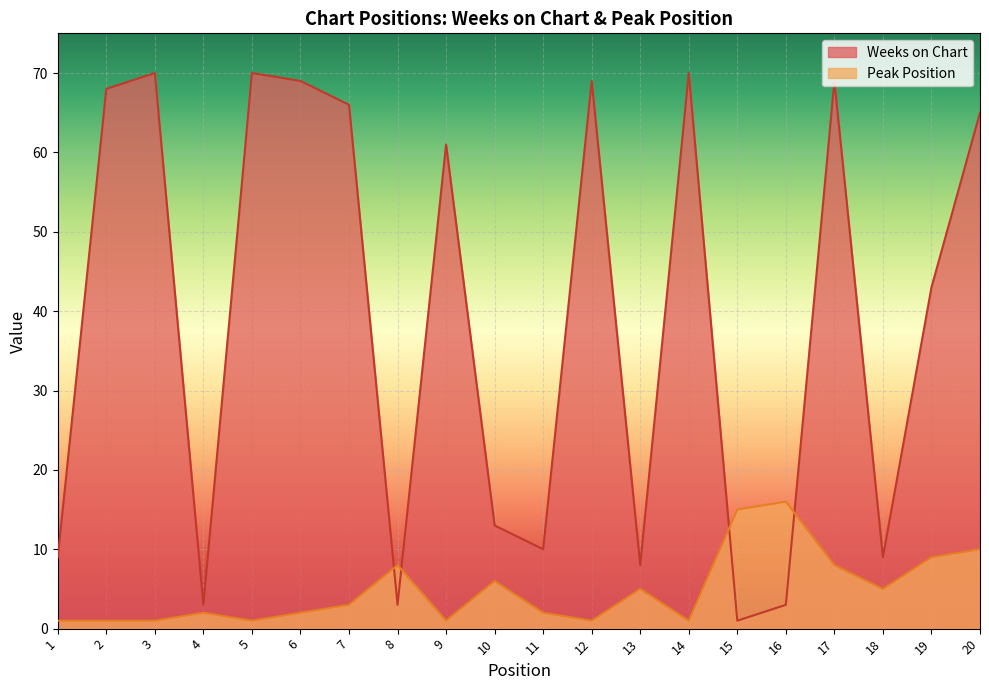

What is the value of the Weeks on Chart point at the 12th from the left?

69